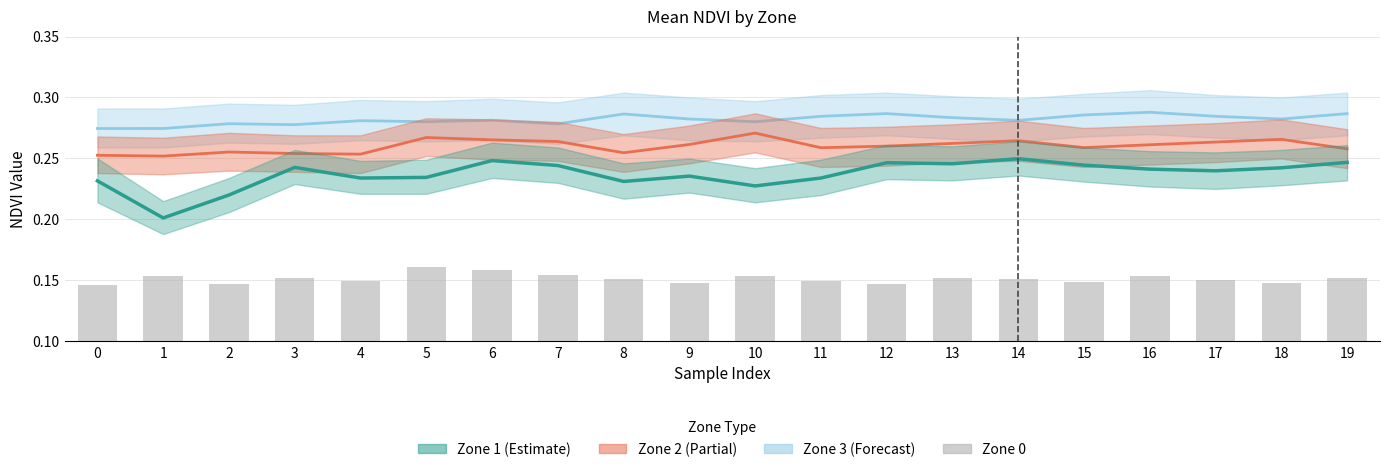

How many bars are there in total?

20